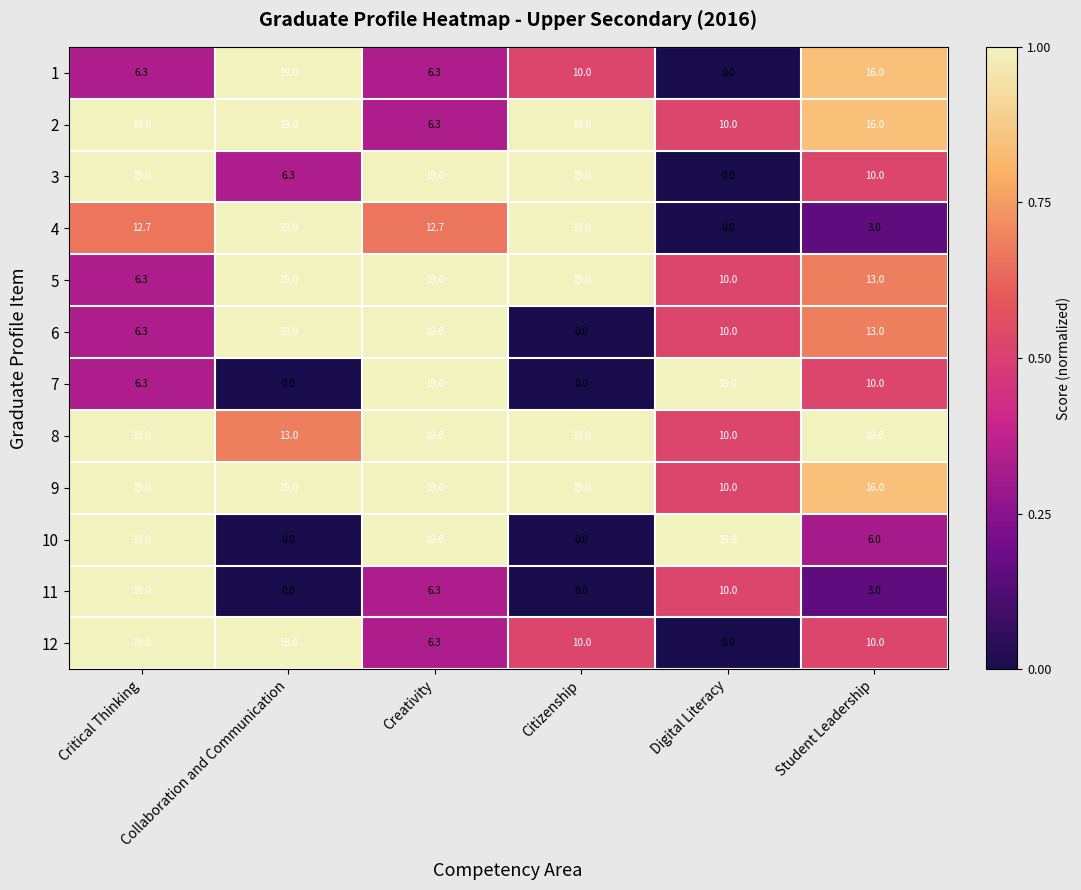

Count the 4 values in the range 3 to 19.

5